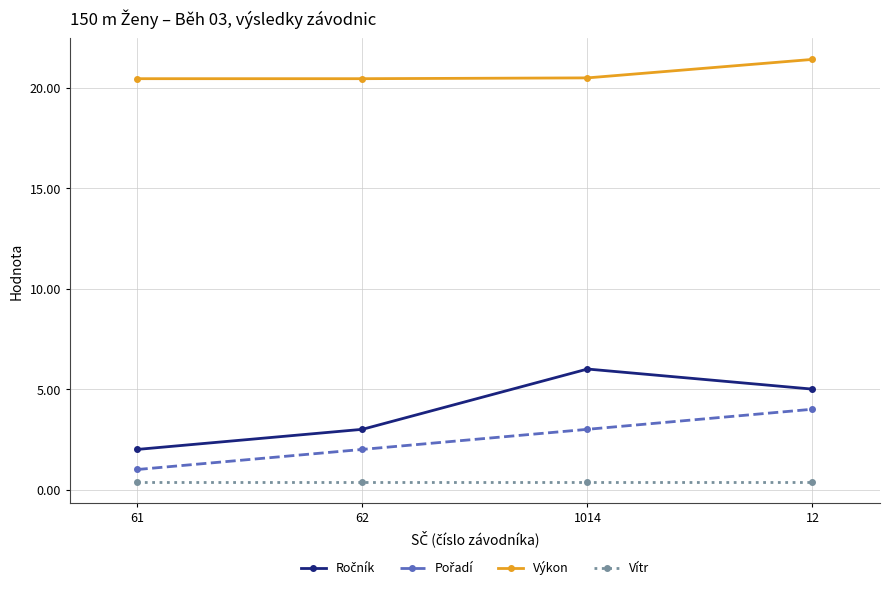

True or false: Výkon has a value of 10.4 at 1014.

False